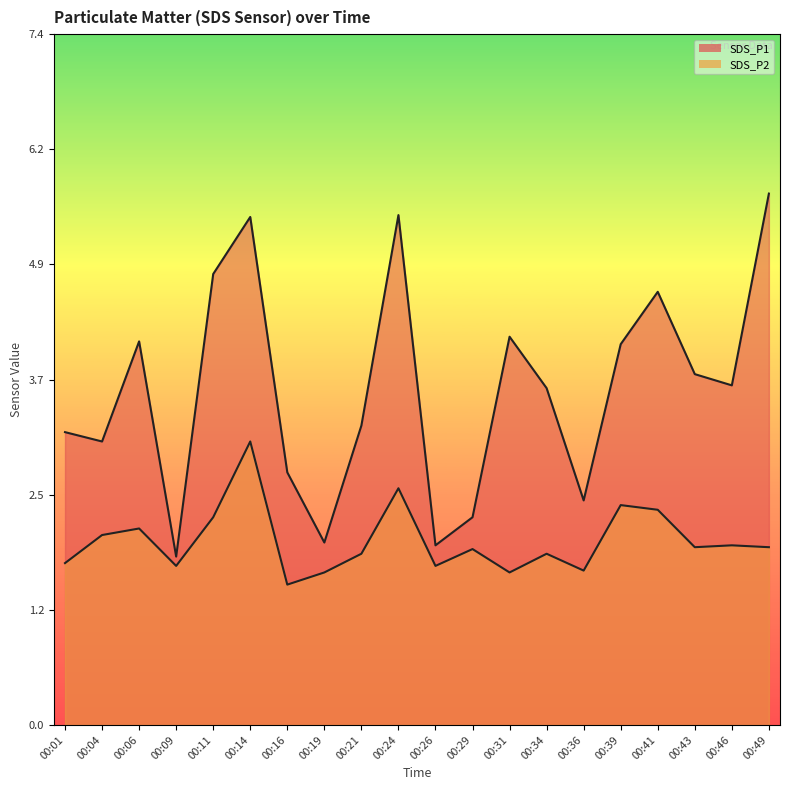

True or false: SDS_P1 and SDS_P2 intersect in this chart.

False